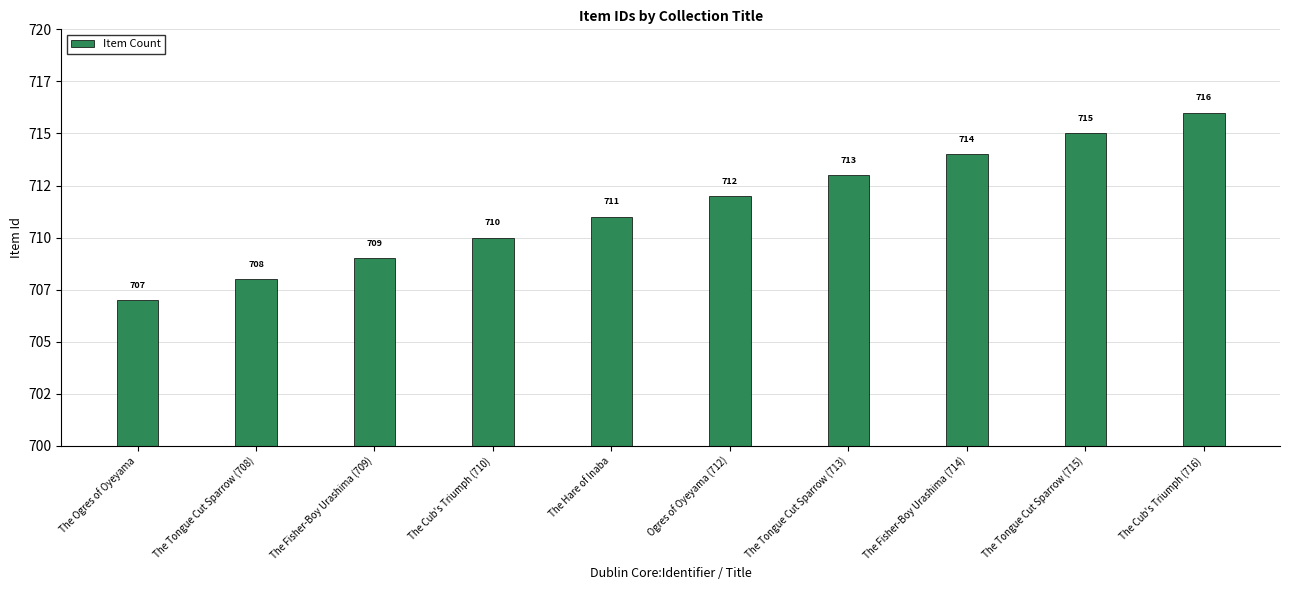

What value does the data have at The Cub's Triumph (716)?

716